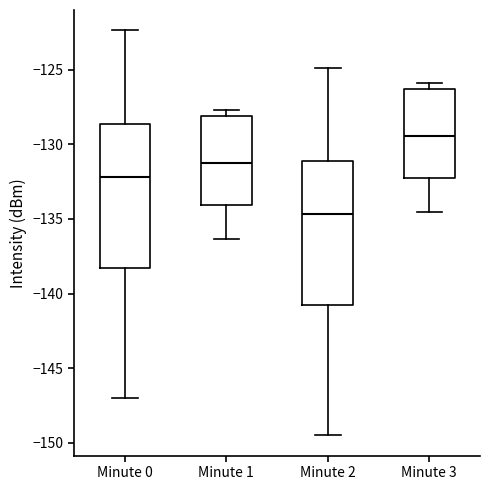

Where does the lower whisker of the box for Minute 3 end on the y-axis? The values are not printed on the chart, so give them approximately, as read against the axis.

-134.5